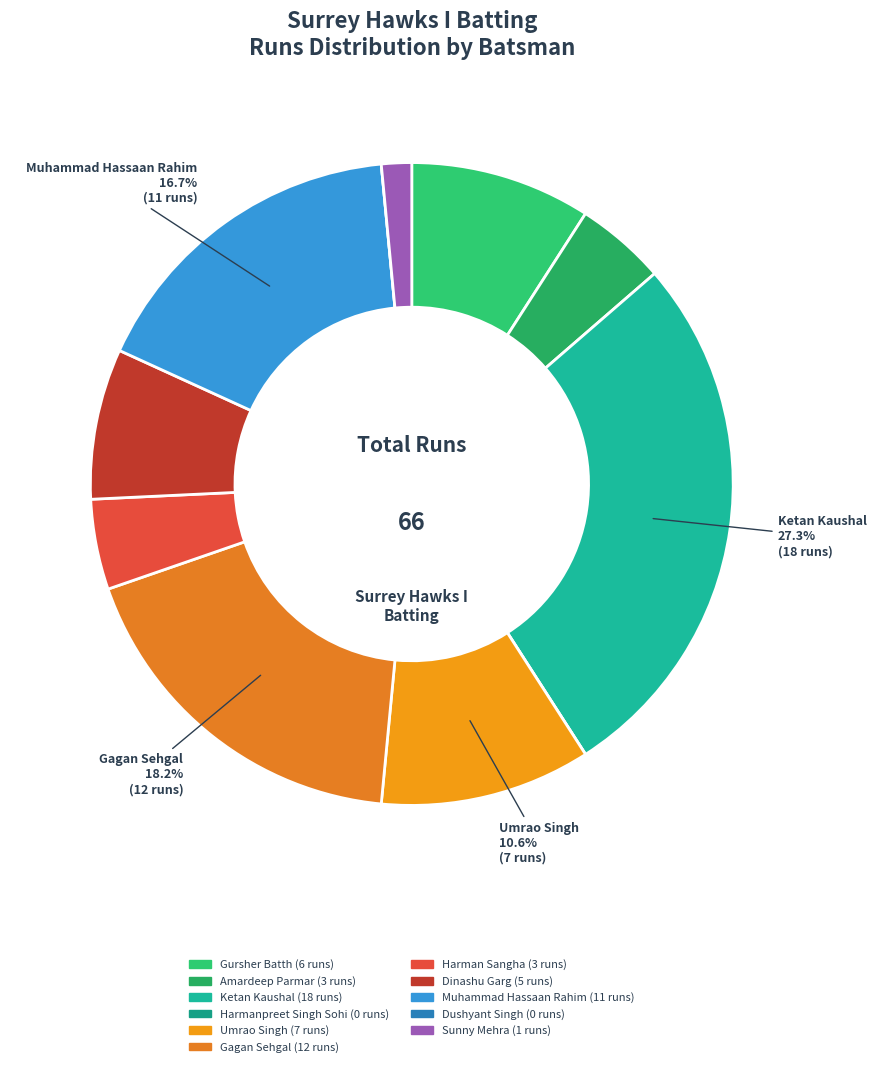

To the nearest percent, what percentage of the pie is Gursher Batth?

9%